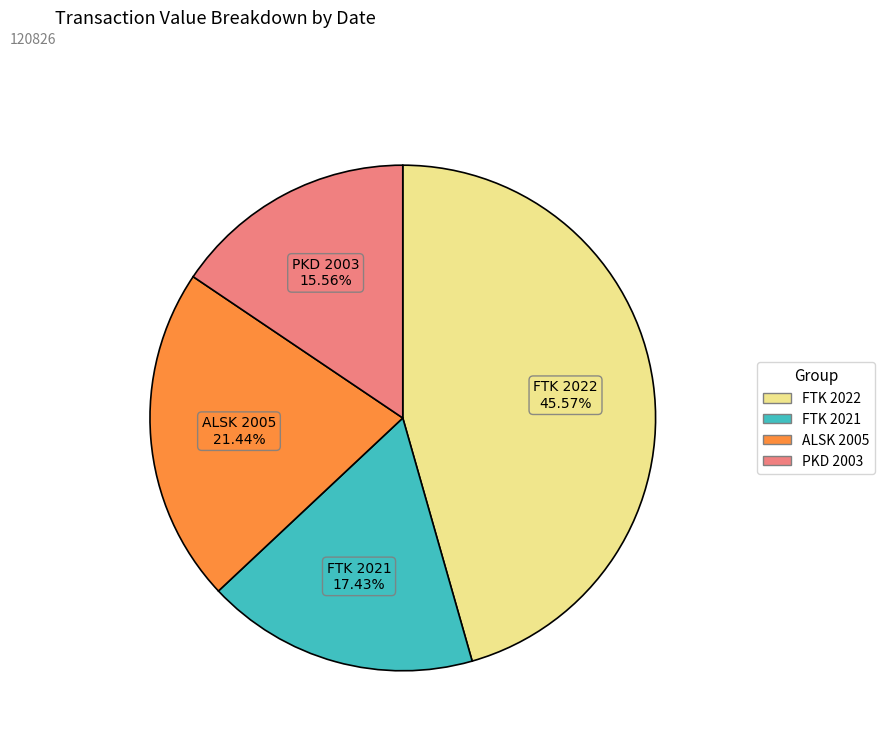

Does any single category account for the majority?

No